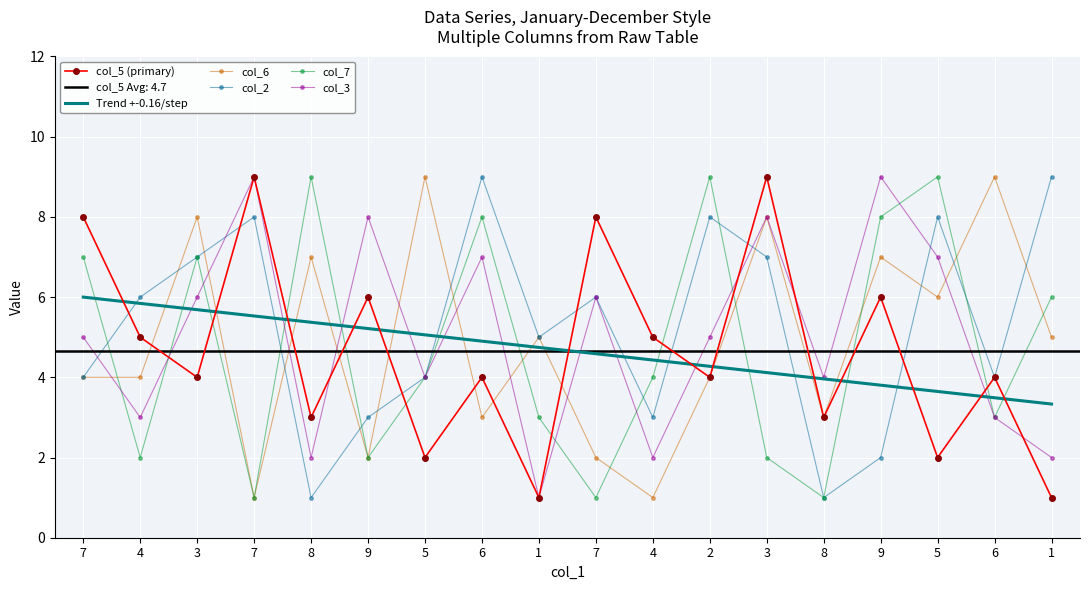

Is the value of col_5 (primary) at 5 greater than the value of col_6 at 7?

No